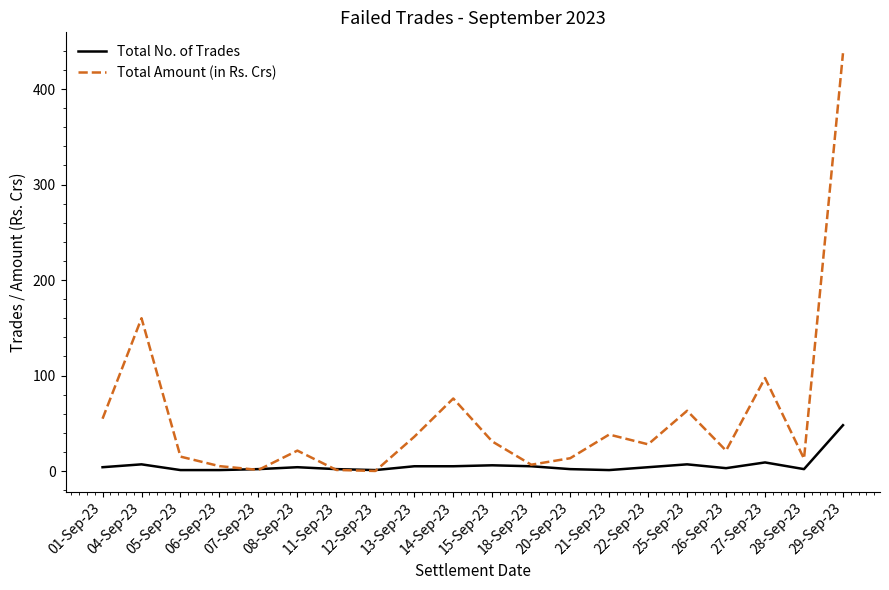

At which category is the sum across all series the highest?

29-Sep-23